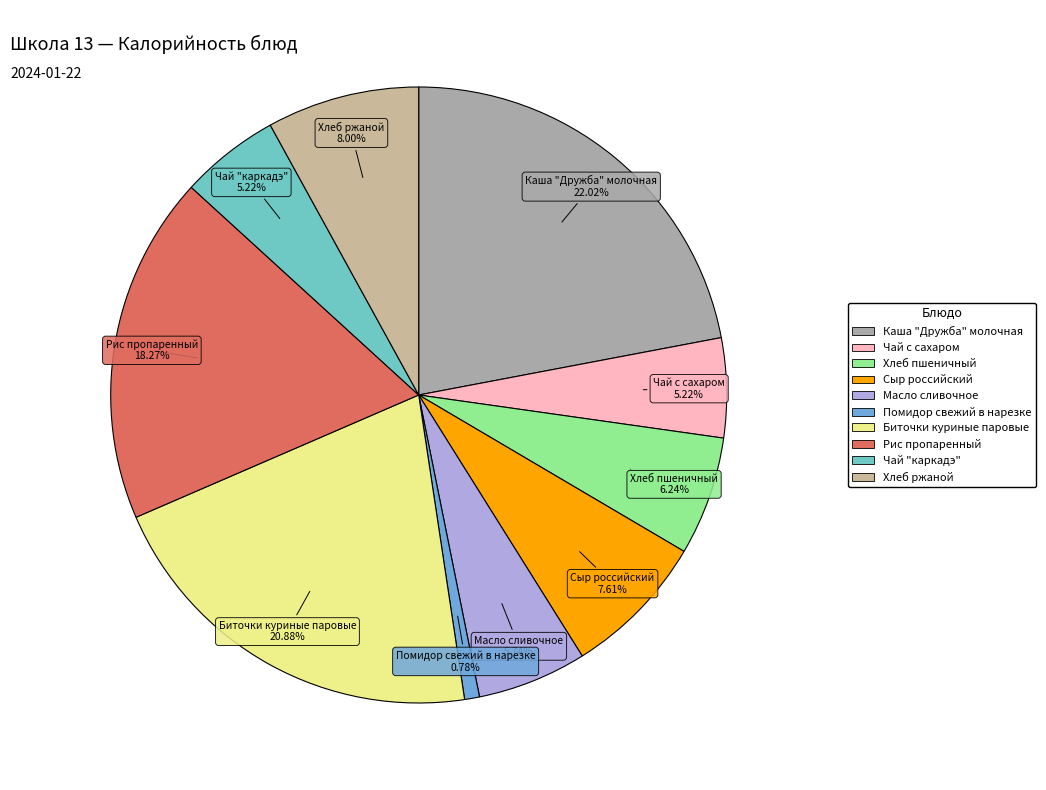

What percentage is the Каша "Дружба" молочная slice, to the nearest percent?

22%